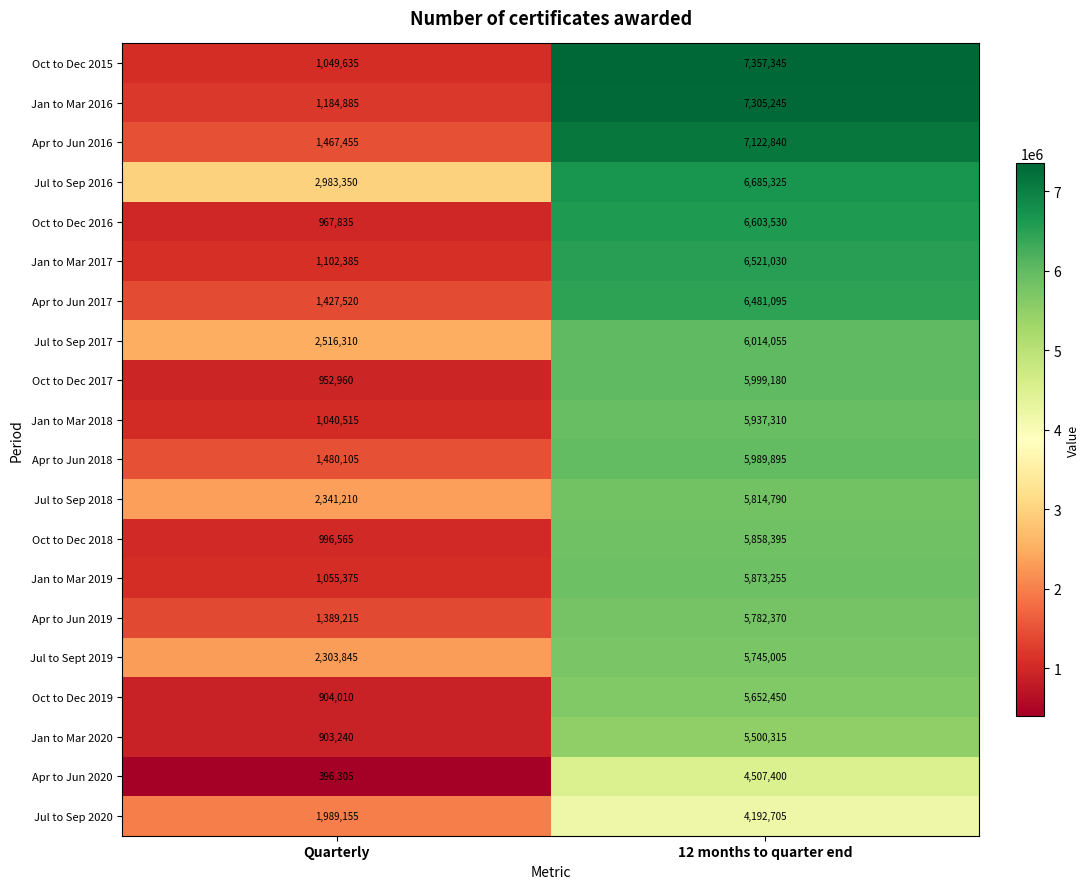

At which label is Oct to Dec 2019 closest to 3278230?

Quarterly